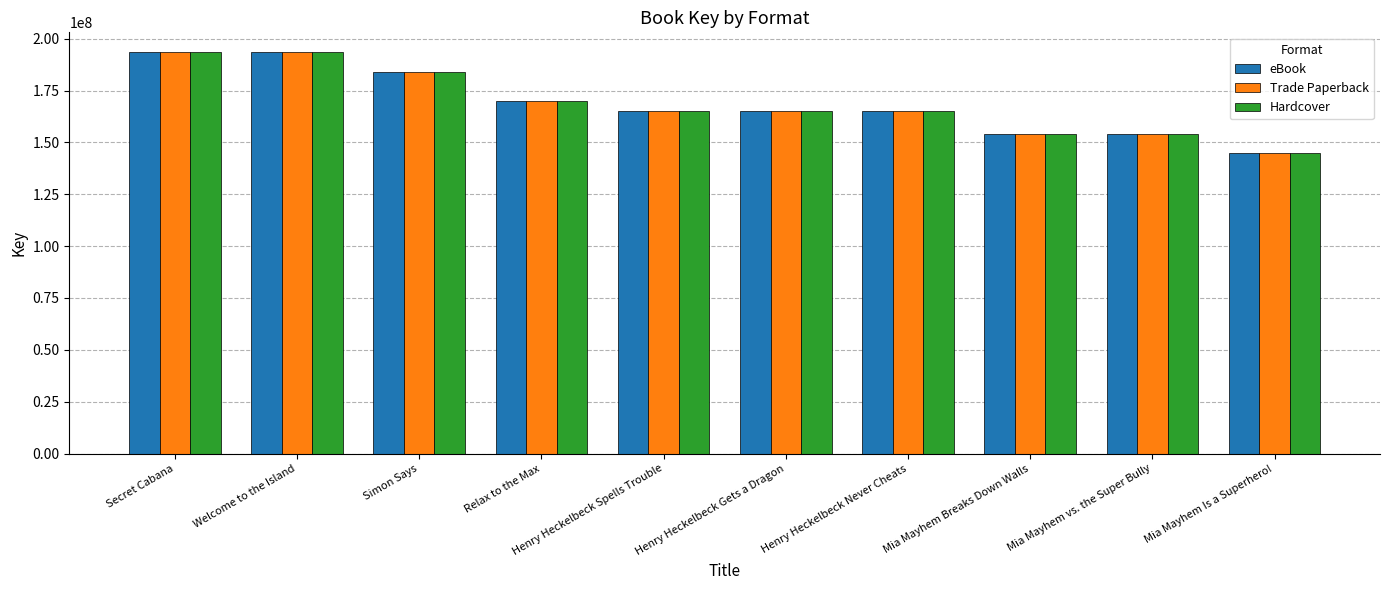

What is the label of the 8th bar from the right?

Simon Says